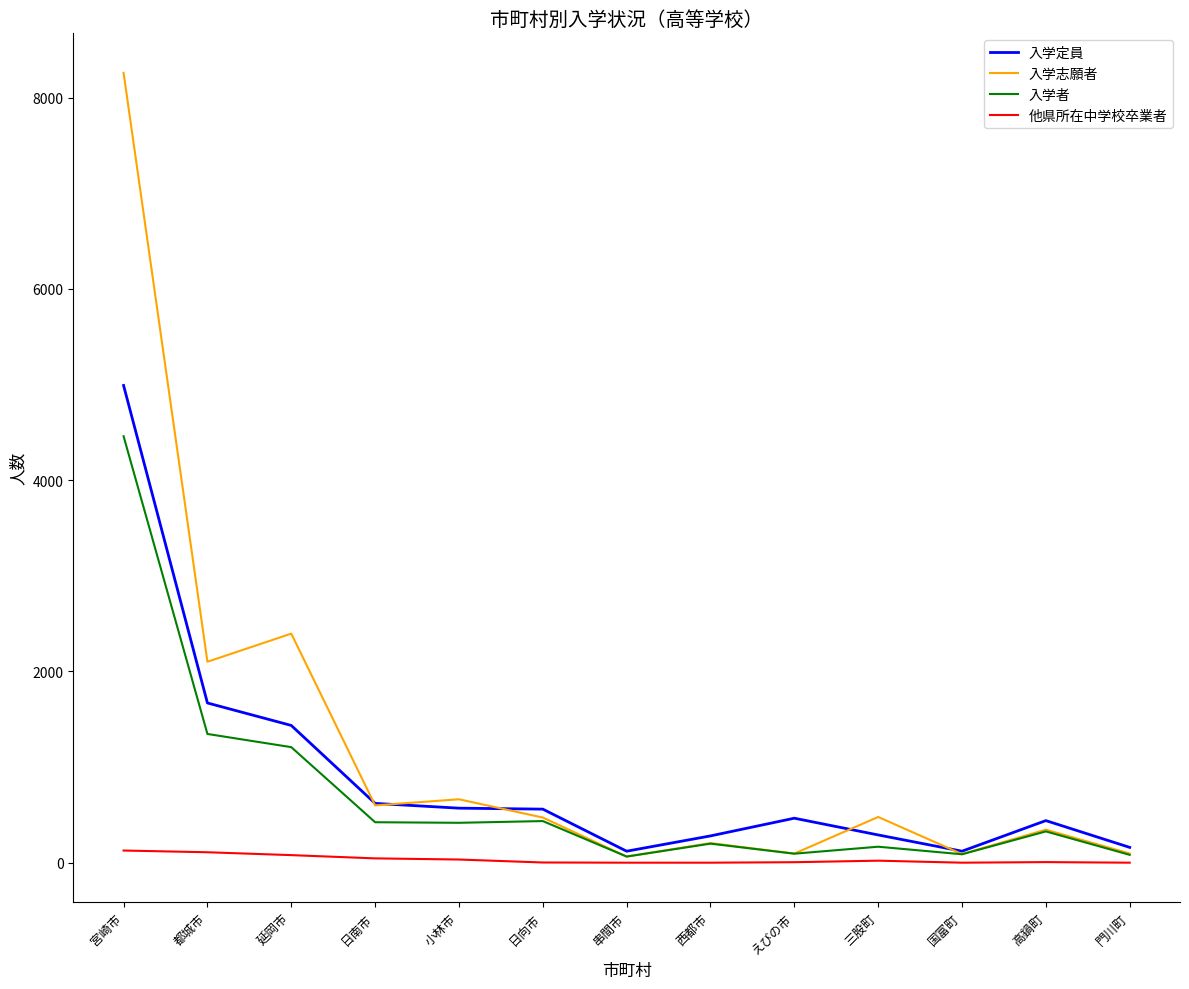

Where is 入学者 nearest to the value 2261?

都城市